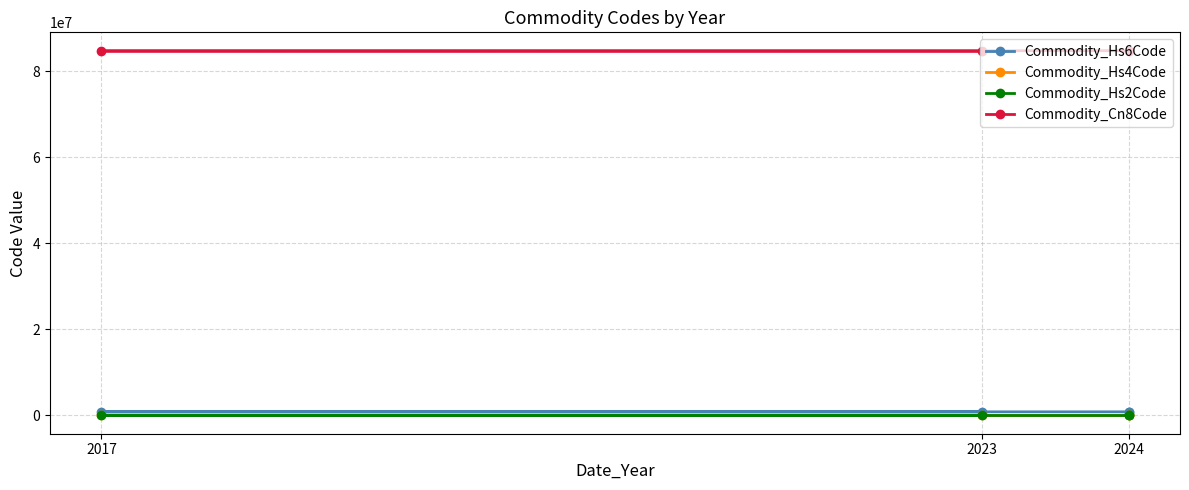

At which label does Commodity_Hs6Code reach its minimum?

2023